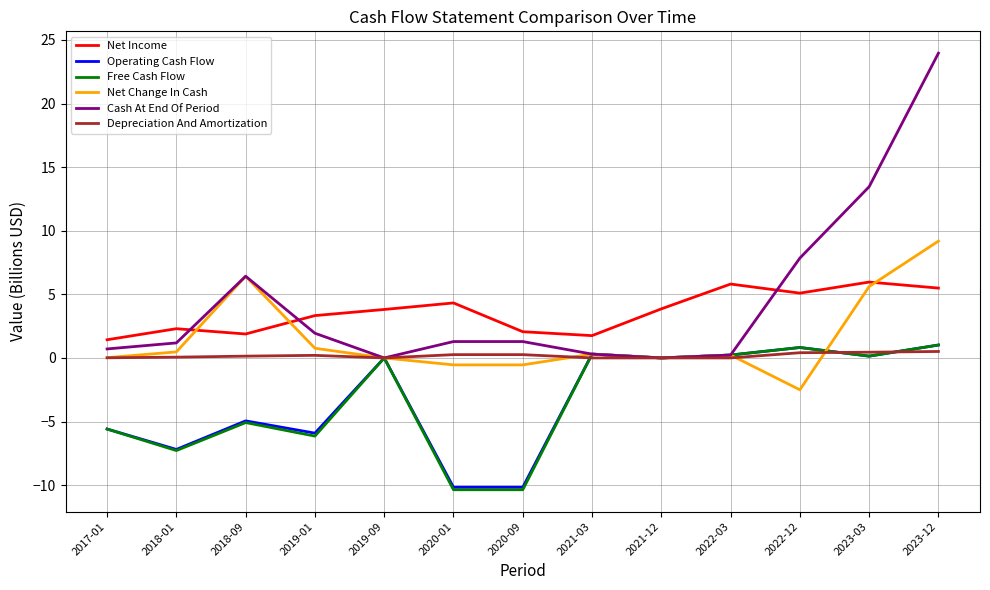

Which label corresponds to the largest value in the chart?

2023-12